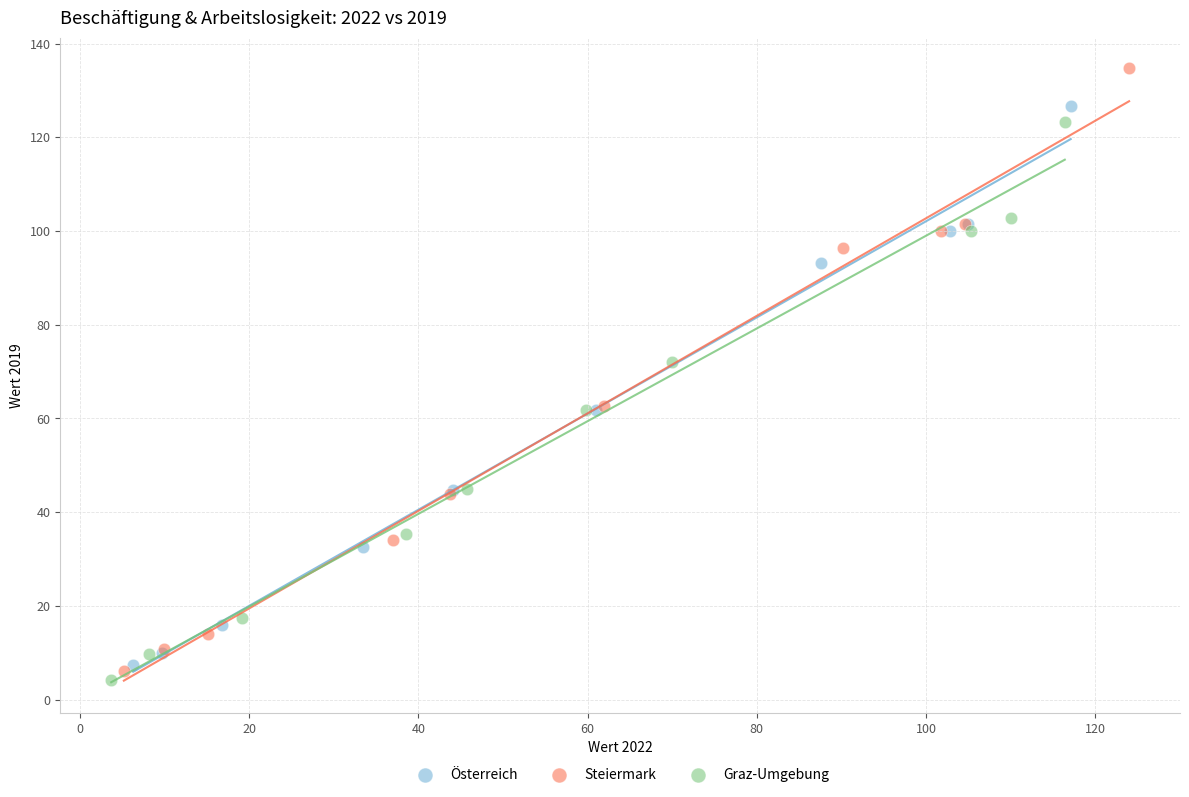

Which series has the largest Y range (max minus min)?

Steiermark